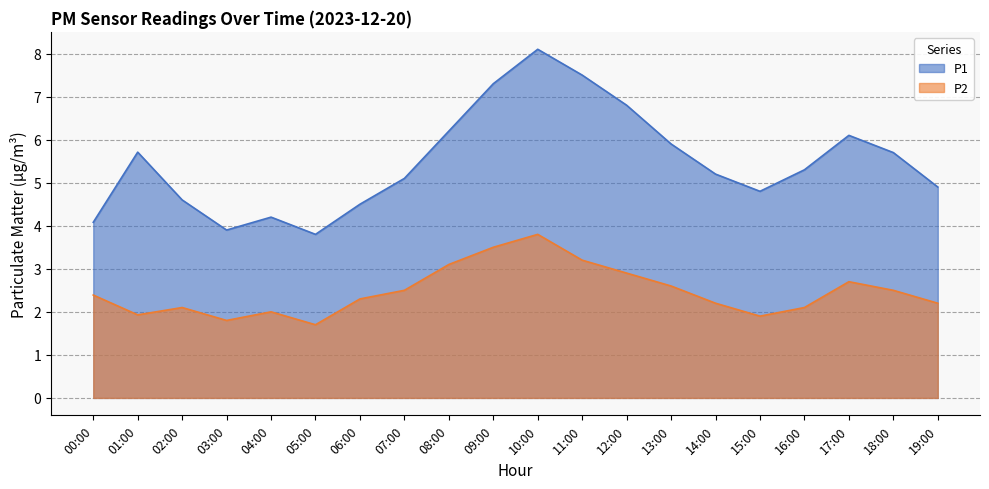

At which label is the value closest to 5?

07:00